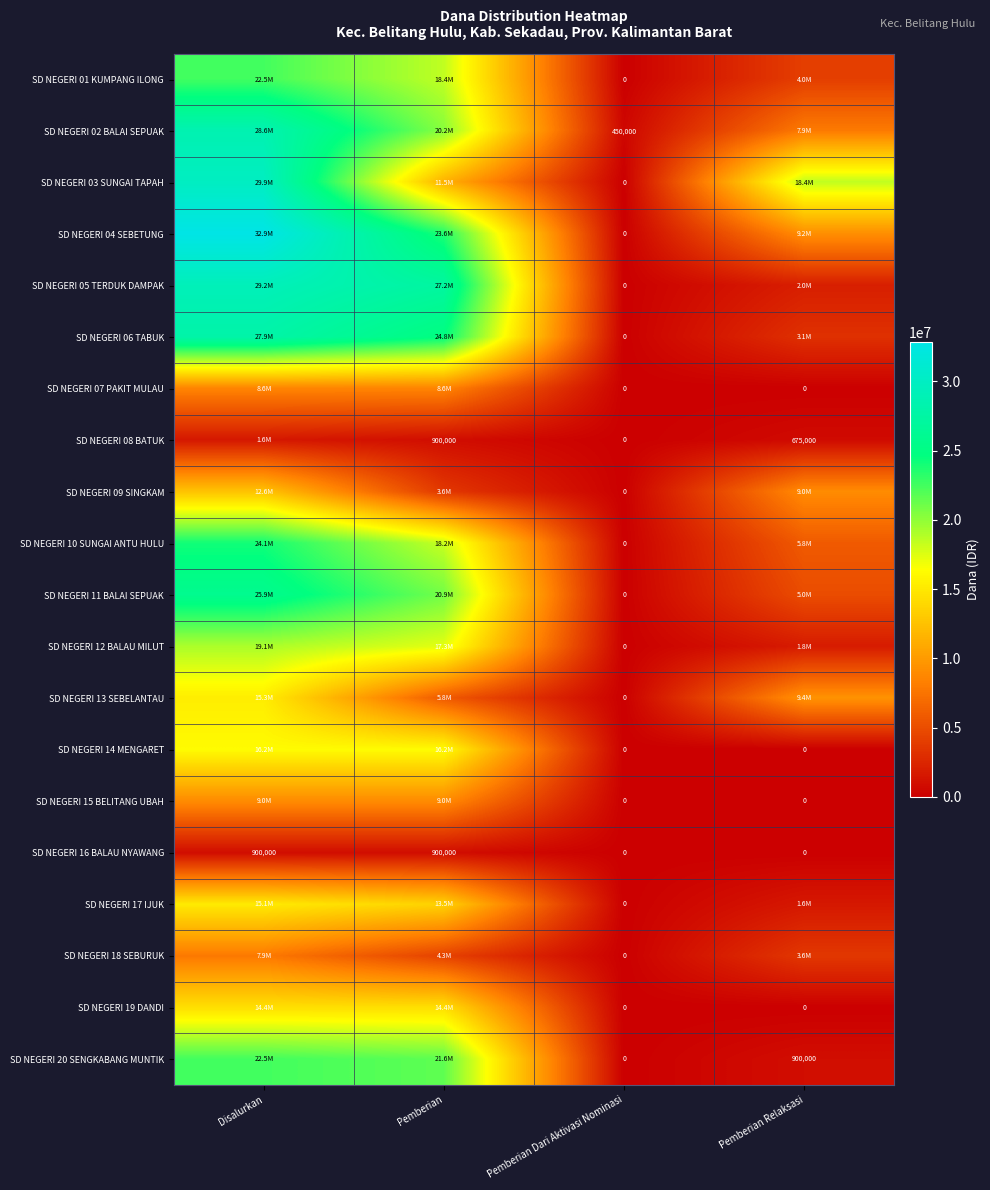

List the series in order of their peak value, highest first.

SD NEGERI 04 SEBETUNG, SD NEGERI 03 SUNGAI TAPAH, SD NEGERI 05 TERDUK DAMPAK, SD NEGERI 02 BALAI SEPUAK, SD NEGERI 06 TABUK, SD NEGERI 11 BALAI SEPUAK, SD NEGERI 10 SUNGAI ANTU HULU, SD NEGERI 01 KUMPANG ILONG, SD NEGERI 20 SENGKABANG MUNTIK, SD NEGERI 12 BALAU MILUT, SD NEGERI 14 MENGARET, SD NEGERI 13 SEBELANTAU, SD NEGERI 17 IJUK, SD NEGERI 19 DANDI, SD NEGERI 09 SINGKAM, SD NEGERI 15 BELITANG UBAH, SD NEGERI 07 PAKIT MULAU, SD NEGERI 18 SEBURUK, SD NEGERI 08 BATUK, SD NEGERI 16 BALAU NYAWANG